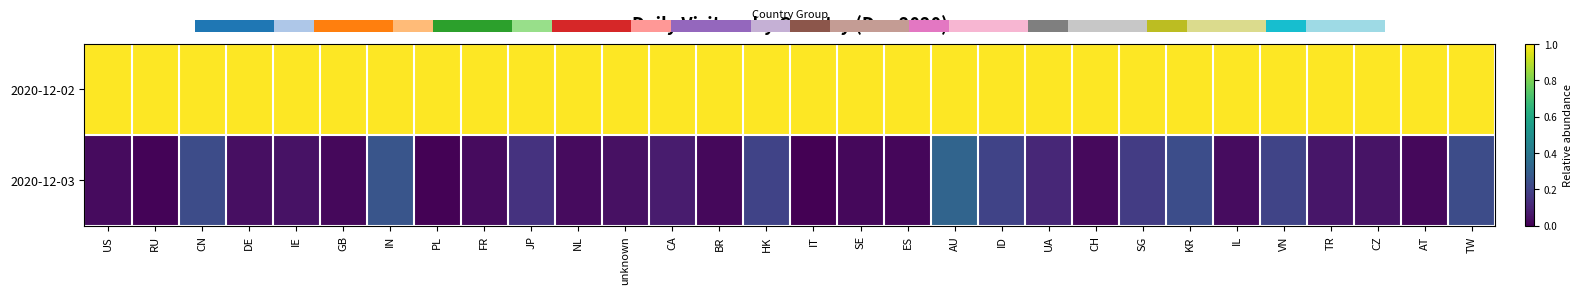

At which label does 2020-12-03 reach its peak?

AU